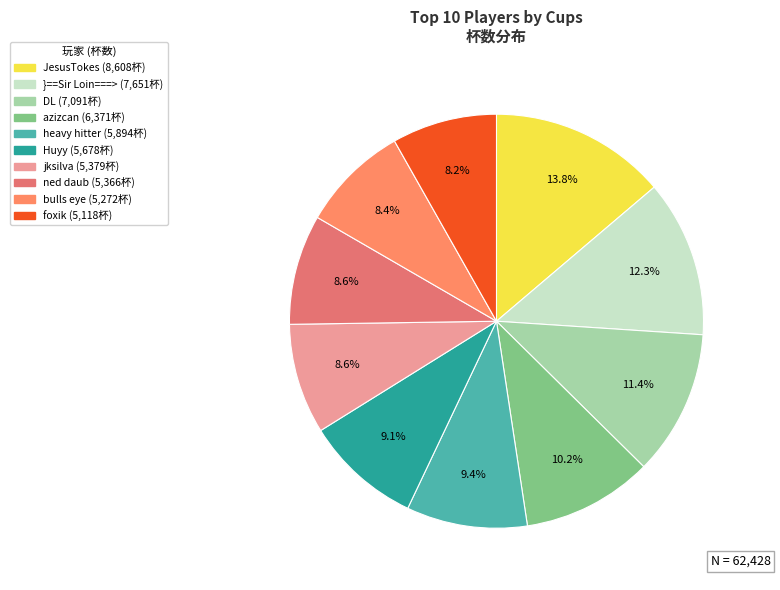

What portion of the pie excludes JesusTokes?

86.2%